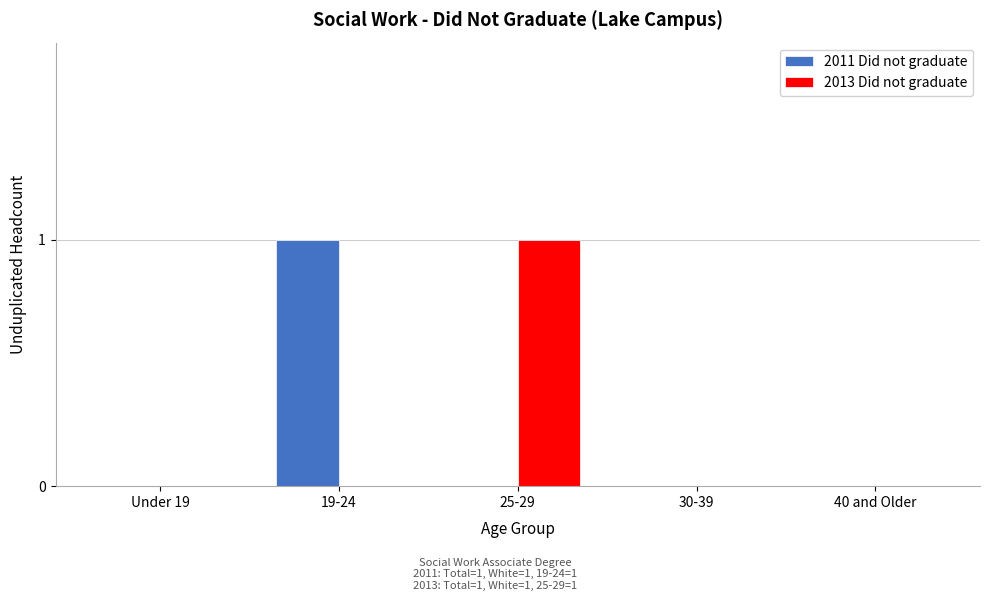

Reading left to right, what are all the values shown in this chart?

2011 Did not graduate: Under 19=0	19-24=1	25-29=0	30-39=0	40 and Older=0
2013 Did not graduate: Under 19=0	19-24=0	25-29=1	30-39=0	40 and Older=0